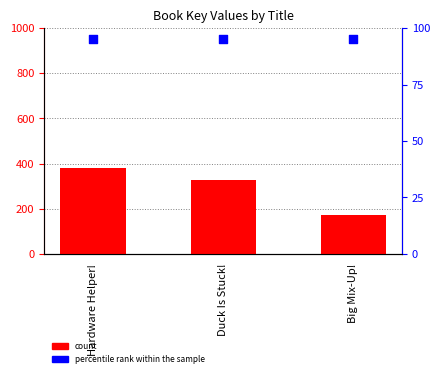

Which series contains the highest Y value?

count